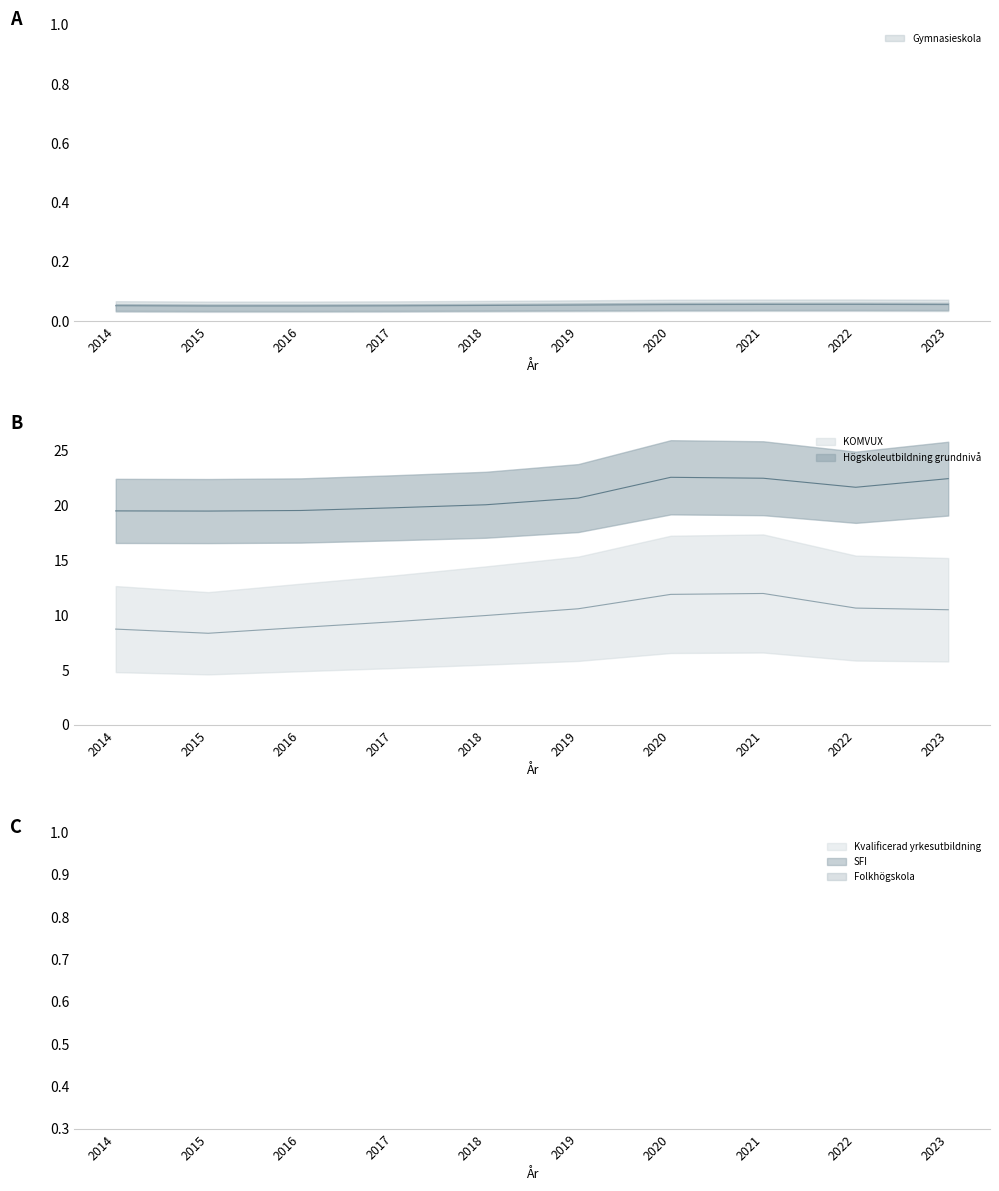

True or false: Högskoleutbildning grundnivå and Folkhögskola intersect in this chart.

False